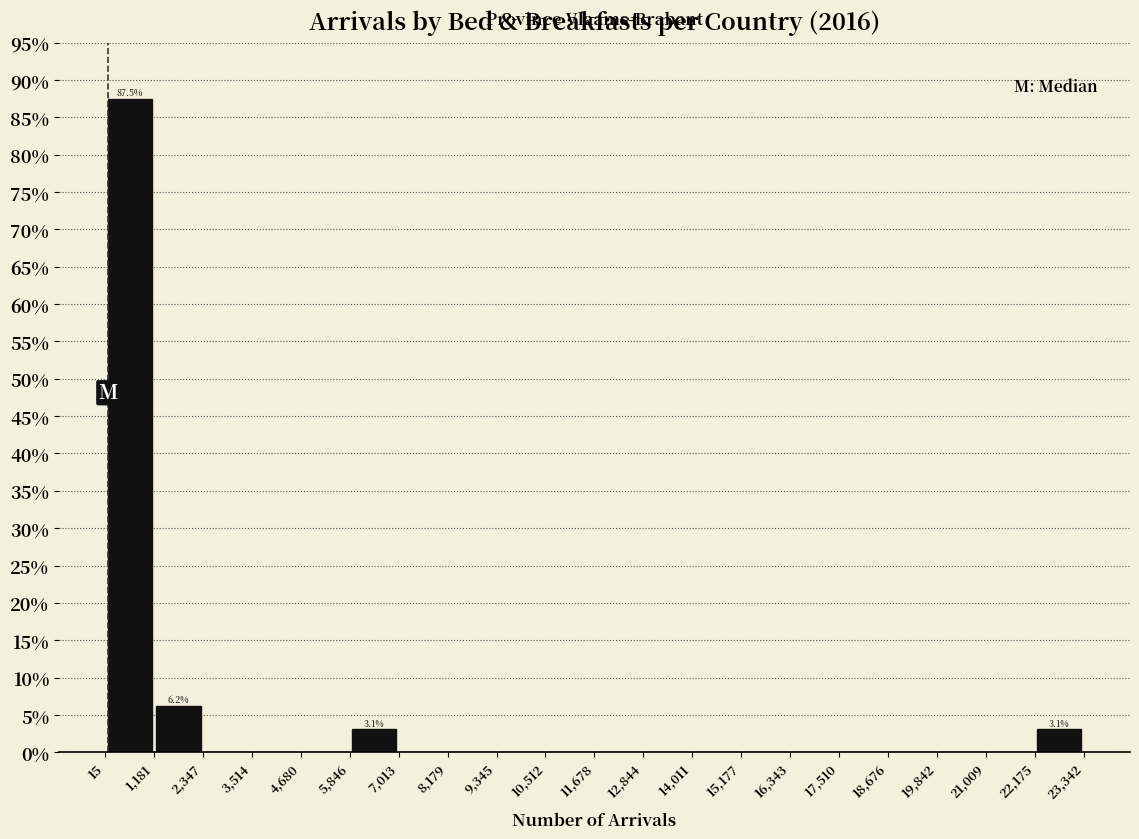

Over which range of the x-axis is the bar tallest?

15 to 1,181